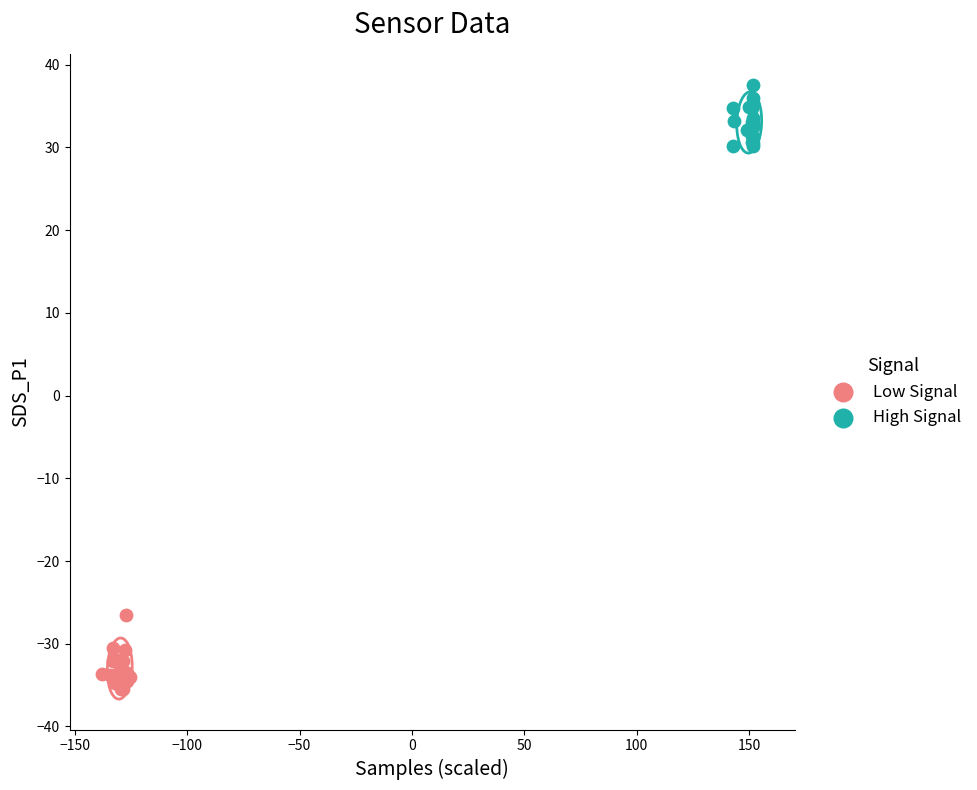

Which series contains the highest Y value?

High Signal